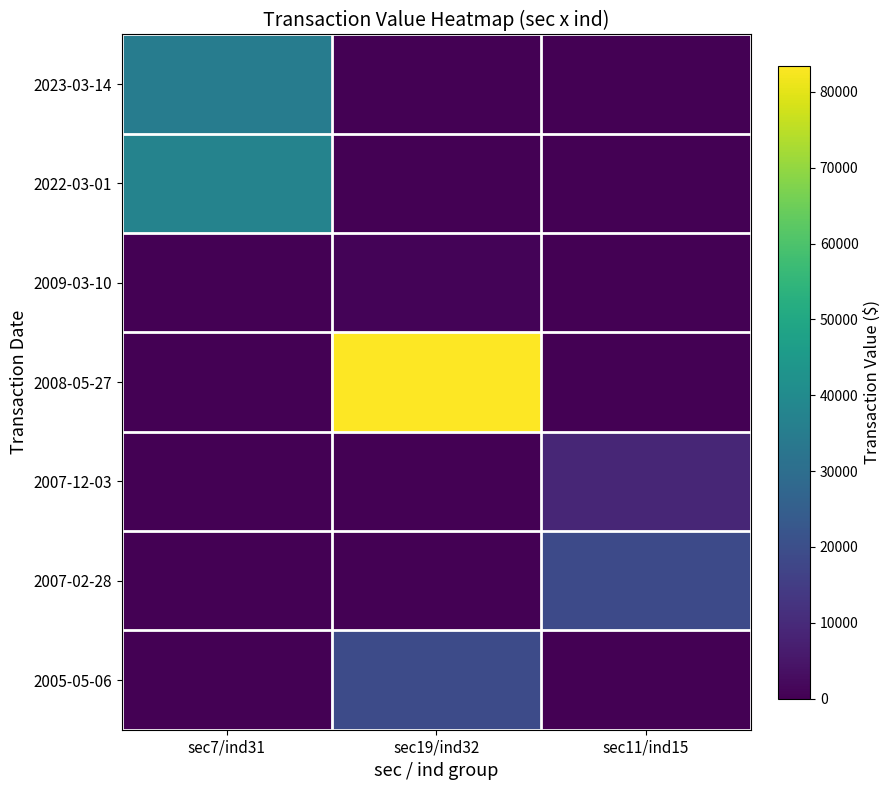

At how many categories does at least one series exceed 37878?

1